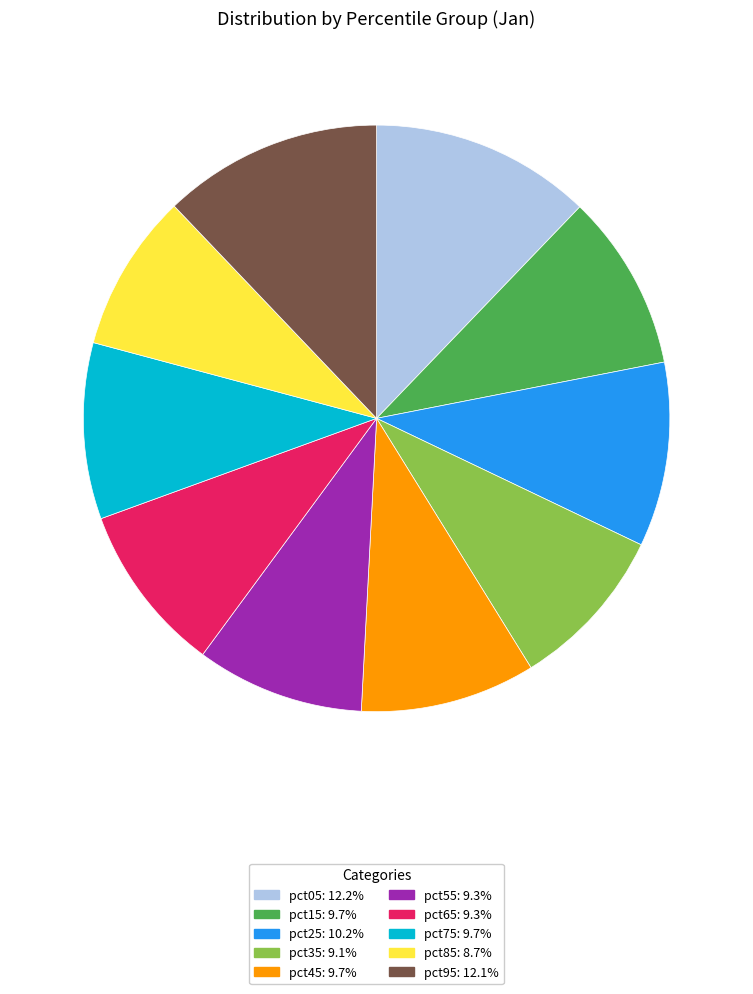

Approximately how many times larger is the value at pct35 compared to pct05?

0.7